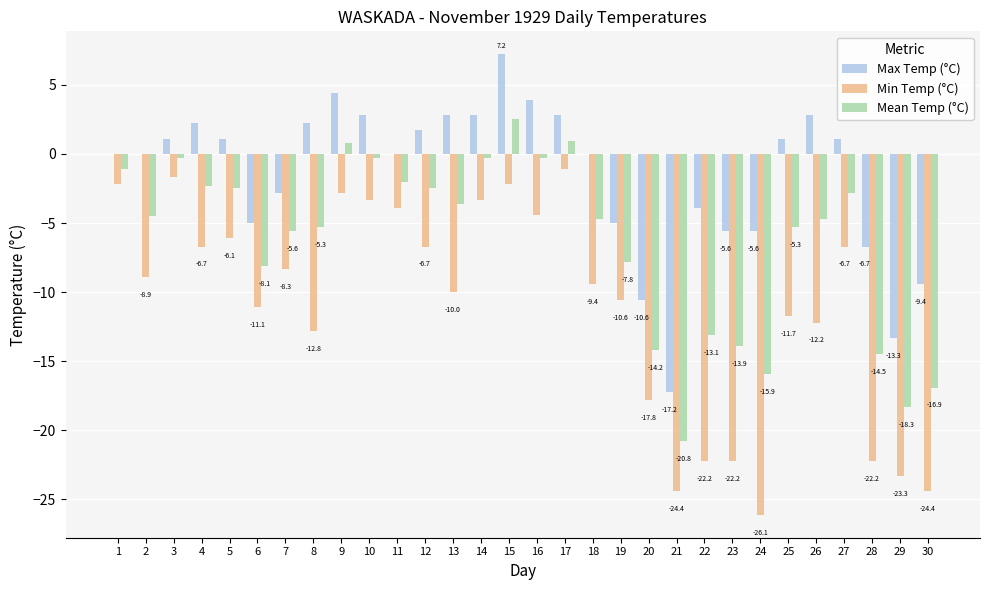

How many data points does each series have?

30